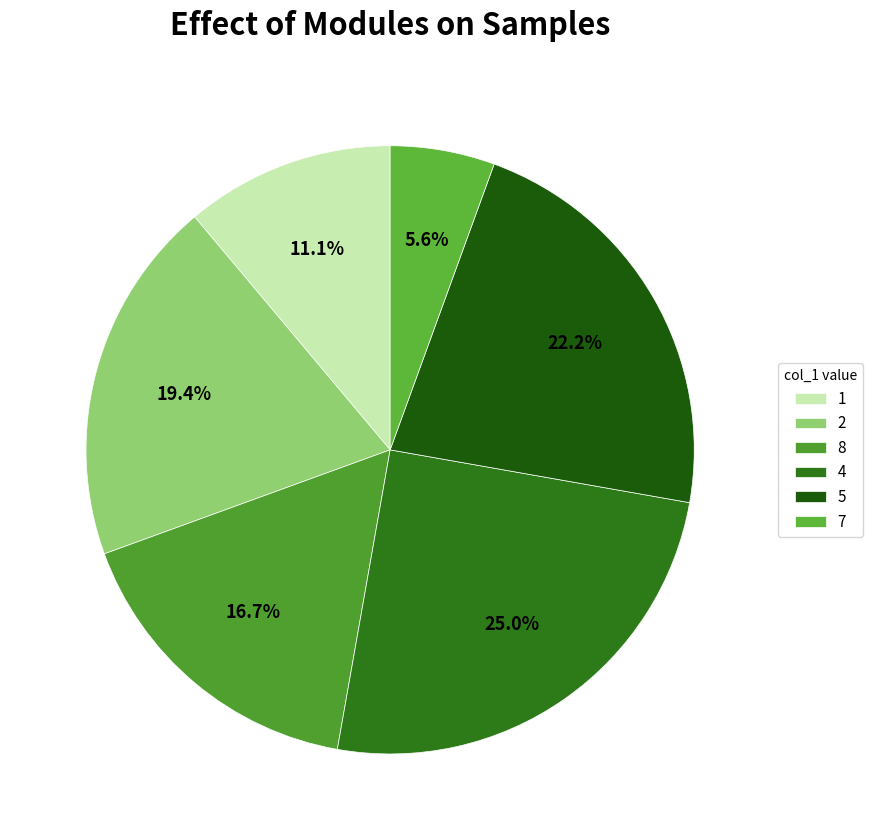

Is 2 the majority of the pie?

No